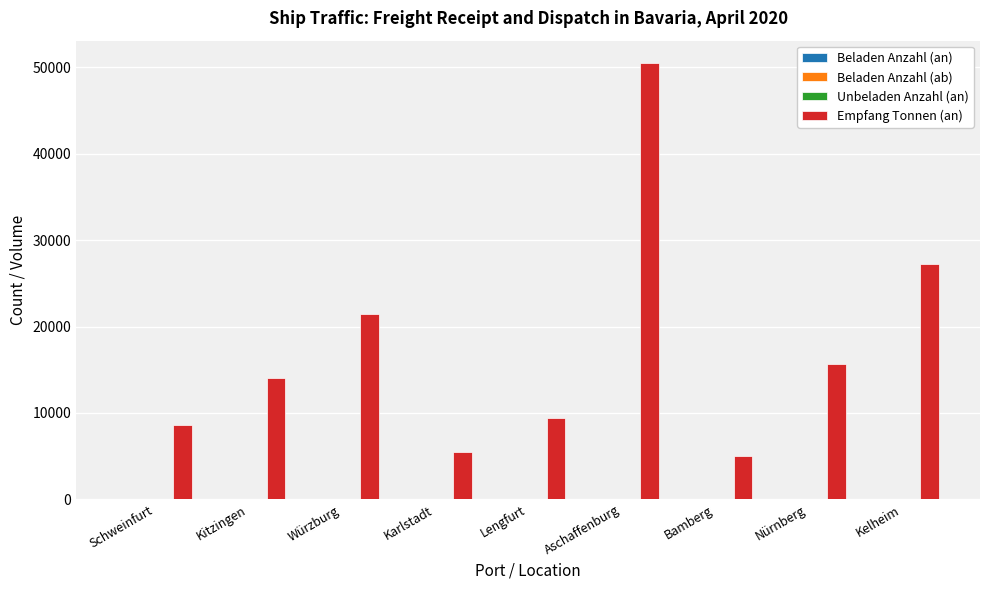

What is the spread (max minus min) of values at Bamberg?

5056